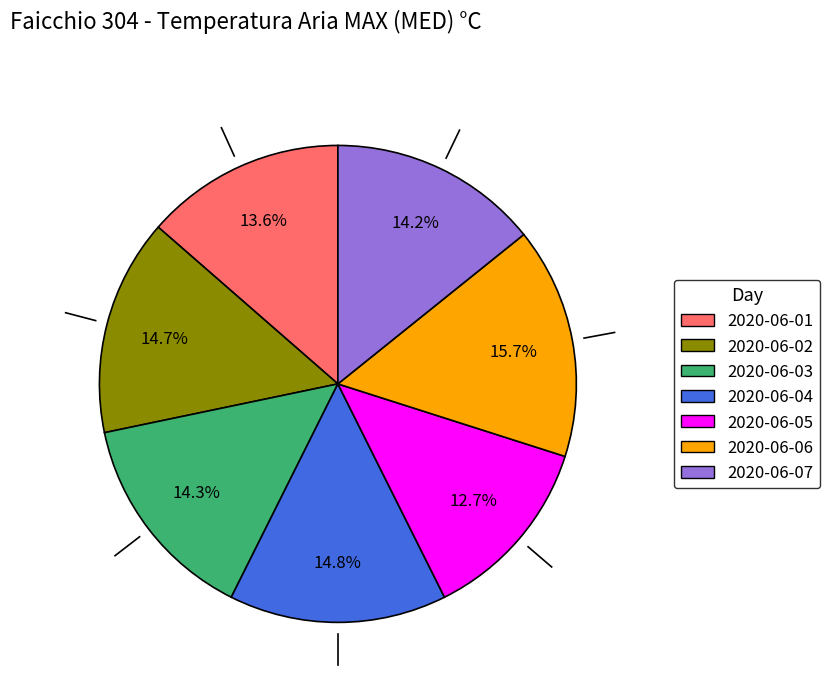

How many slices are in this pie chart?

7